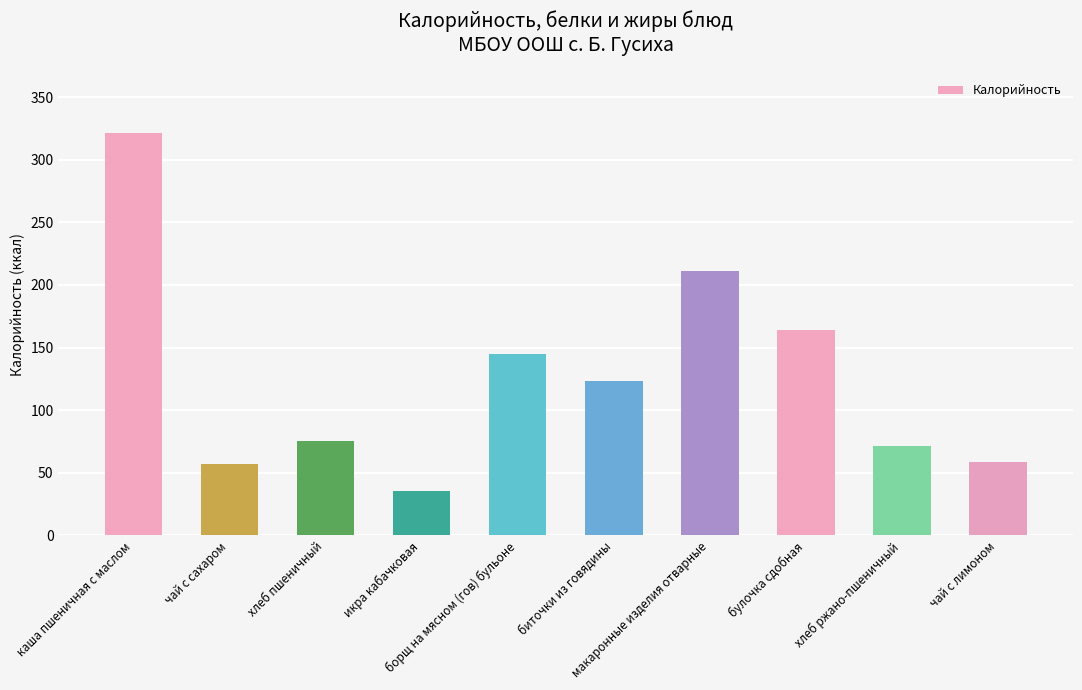

Is it true that the value at булочка сдобная is 163.9?

True